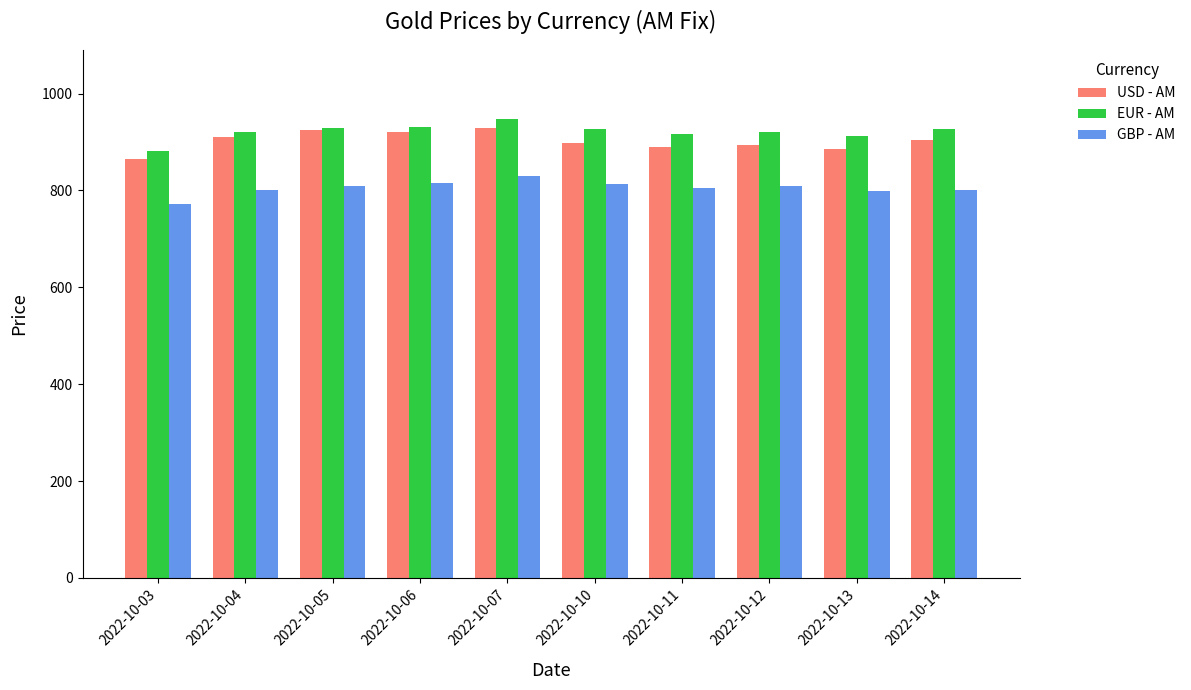

What is the total value across all series at 2022-10-05?

2661.9